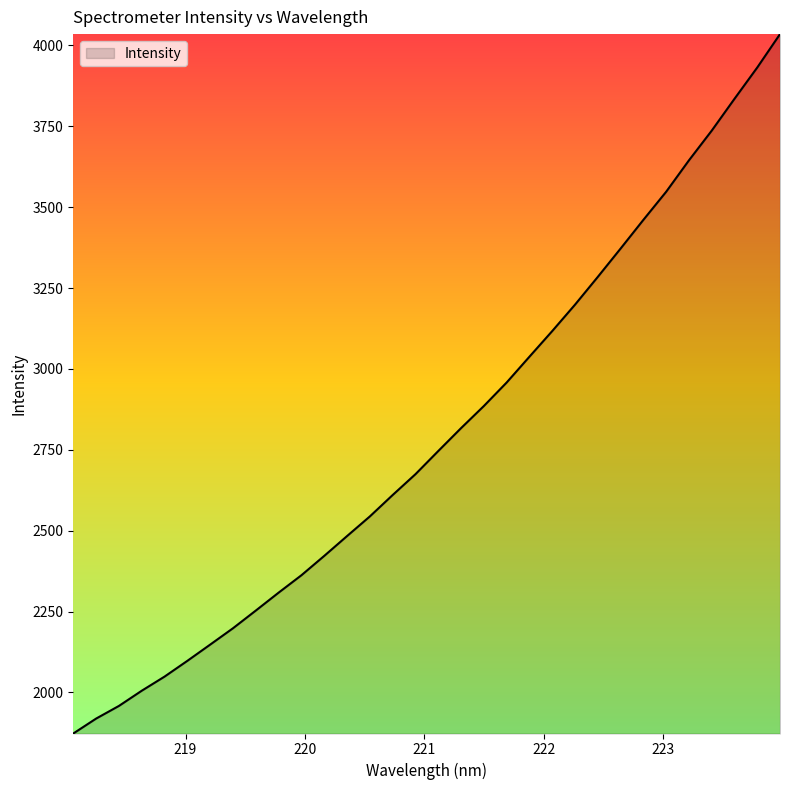

What is the maximum value shown in the chart?

4034.7